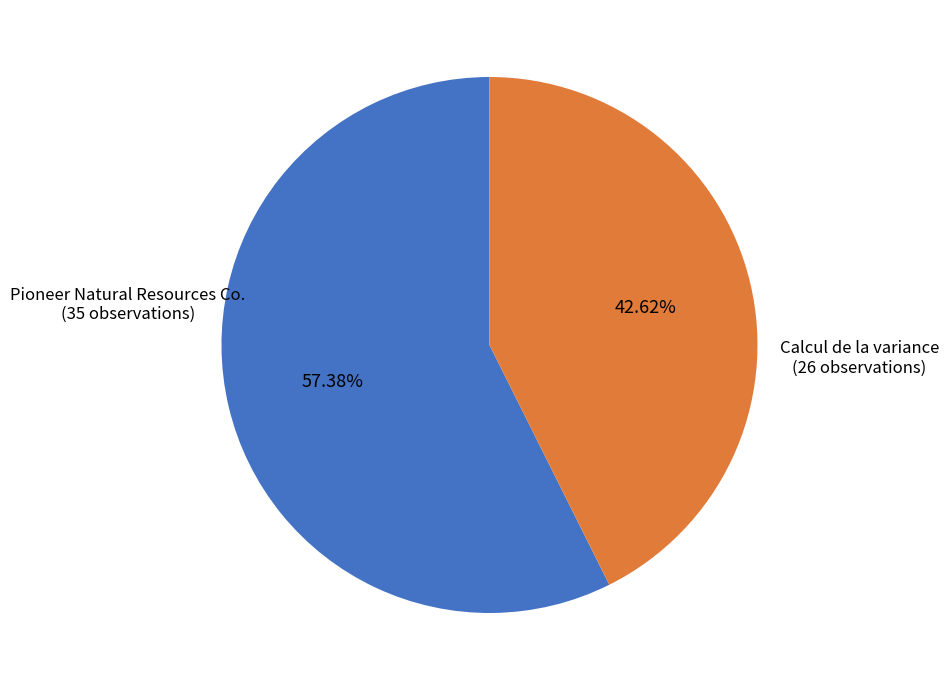

Is there any slice that represents more than half of the pie?

Yes